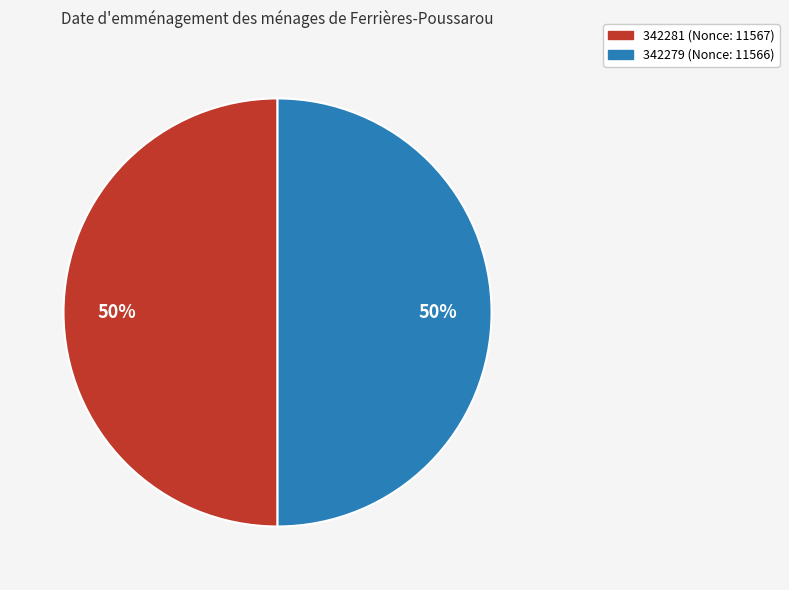

Approximately how many times larger is the value at 342281 compared to 342279?

1.0